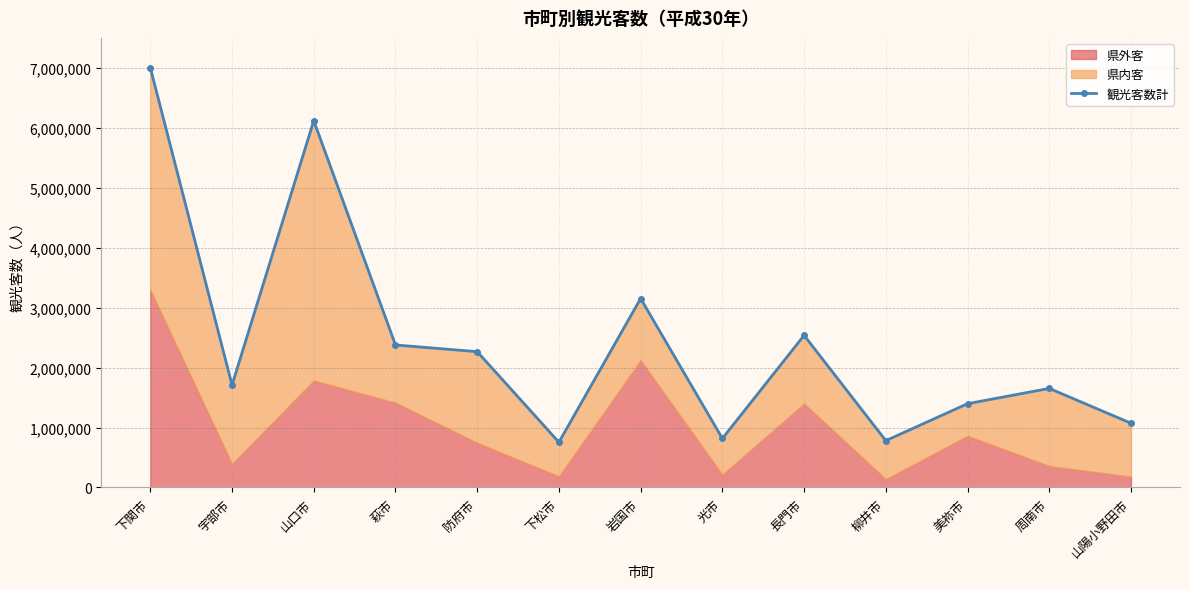

True or false: there are more than 1 points higher than both neighbors.

True